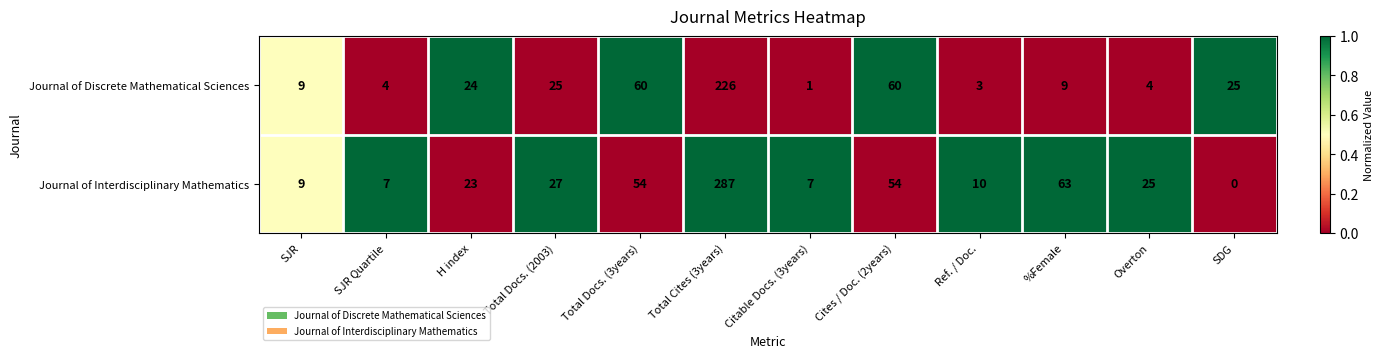

The value of Journal of Interdisciplinary Mathematics at Total Cites (3years) is 432. True or false?

False